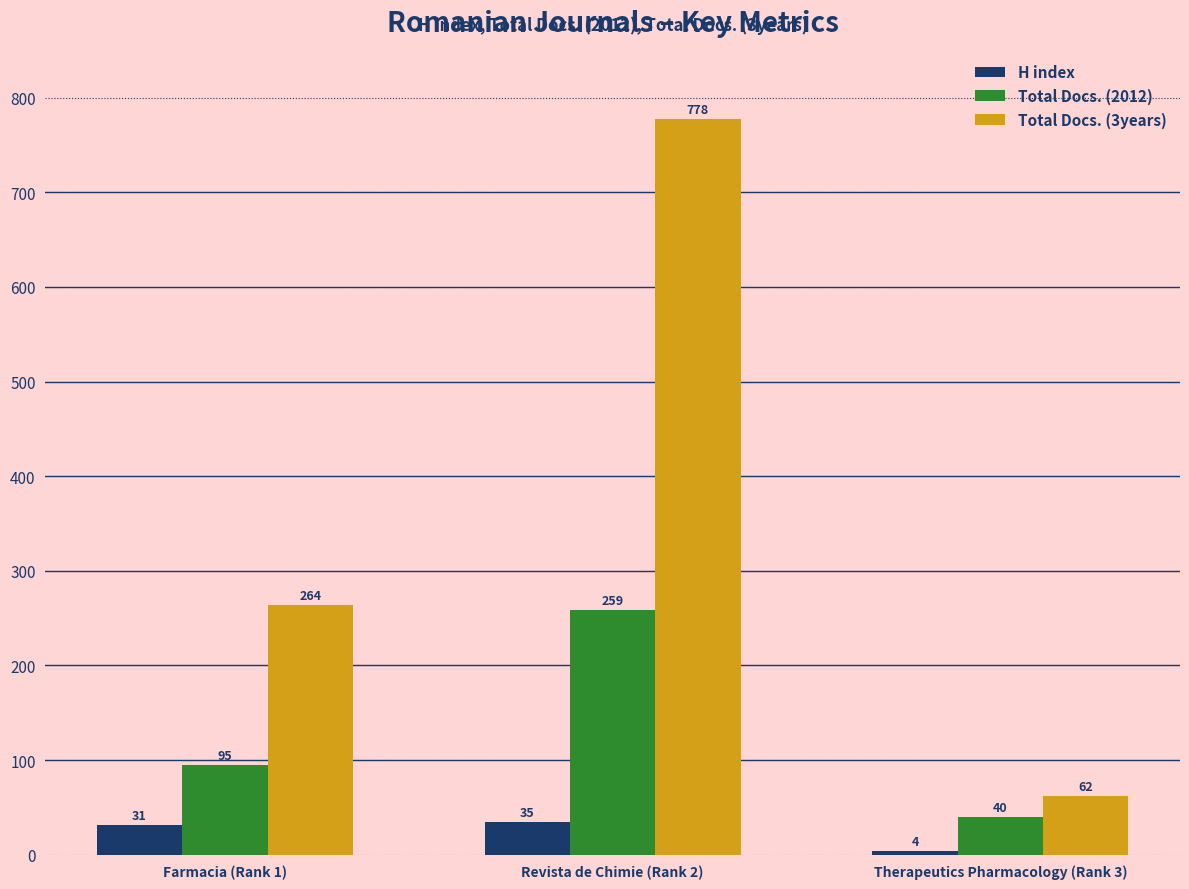

What are all the series names shown in the legend?

H index, Total Docs. (2012), Total Docs. (3years)